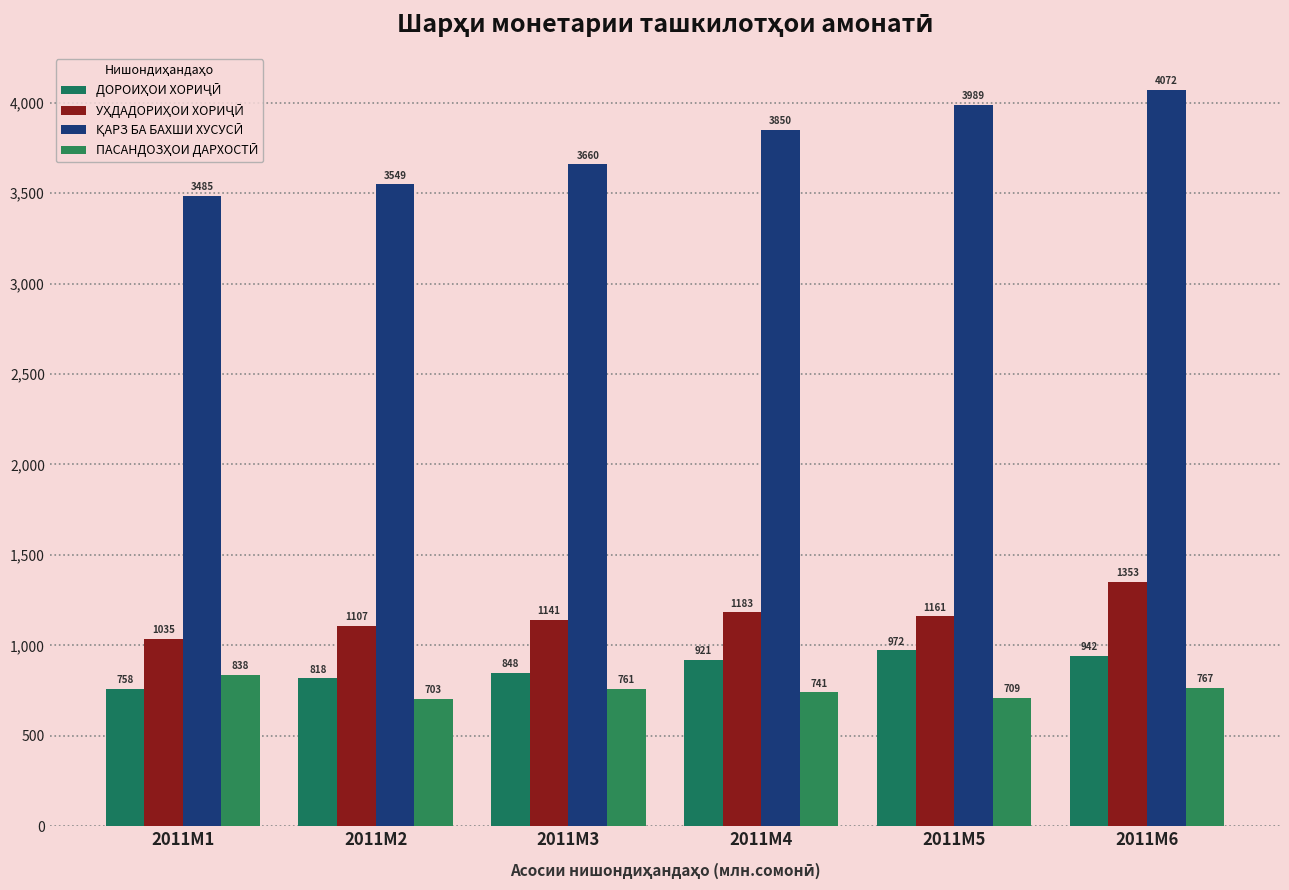

Rank the series at 2011M4 from highest to lowest value.

ҚАРЗ БА БАХШИ ХУСУСӢ, УҲДАДОРИҲОИ ХОРИҶӢ, ДОРОИҲОИ ХОРИҶӢ, ПАСАНДОЗҲОИ ДАРХОСТӢ